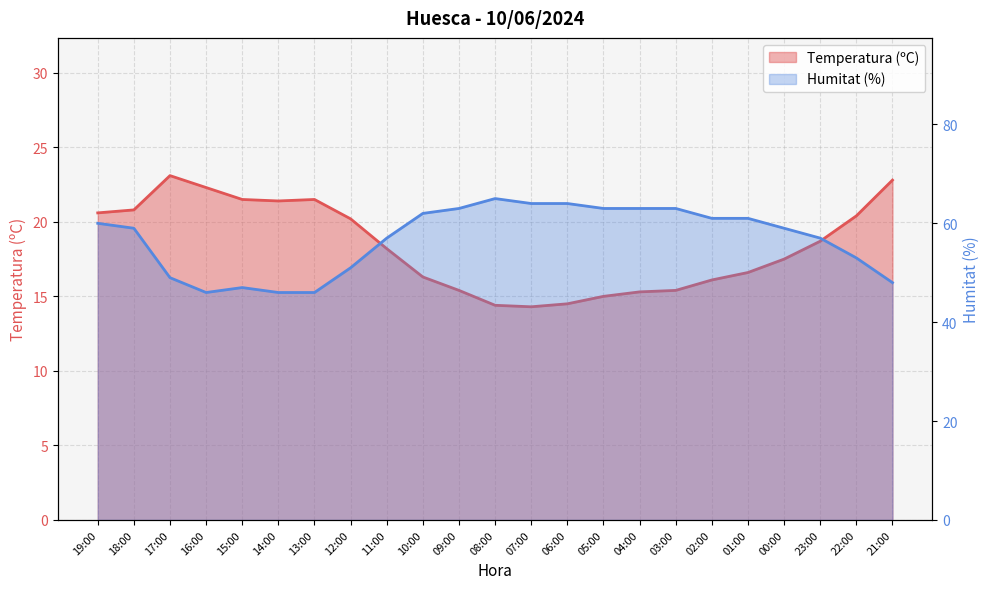

Reading left to right, transcribe all the data shown in this chart.

Temperatura (ºC): 19:00=20.6	18:00=20.8	17:00=23.1	16:00=22.3	15:00=21.5	14:00=21.4	13:00=21.5	12:00=20.2	11:00=18.2	10:00=16.3	09:00=15.4	08:00=14.4	07:00=14.3	06:00=14.5	05:00=15.0	04:00=15.3	03:00=15.4	02:00=16.1	01:00=16.6	00:00=17.5	23:00=18.7	22:00=20.4	21:00=22.8
Humitat (%): 19:00=60.0	18:00=59.0	17:00=49.0	16:00=46.0	15:00=47.0	14:00=46.0	13:00=46.0	12:00=51.0	11:00=57.0	10:00=62.0	09:00=63.0	08:00=65.0	07:00=64.0	06:00=64.0	05:00=63.0	04:00=63.0	03:00=63.0	02:00=61.0	01:00=61.0	00:00=59.0	23:00=57.0	22:00=53.0	21:00=48.0